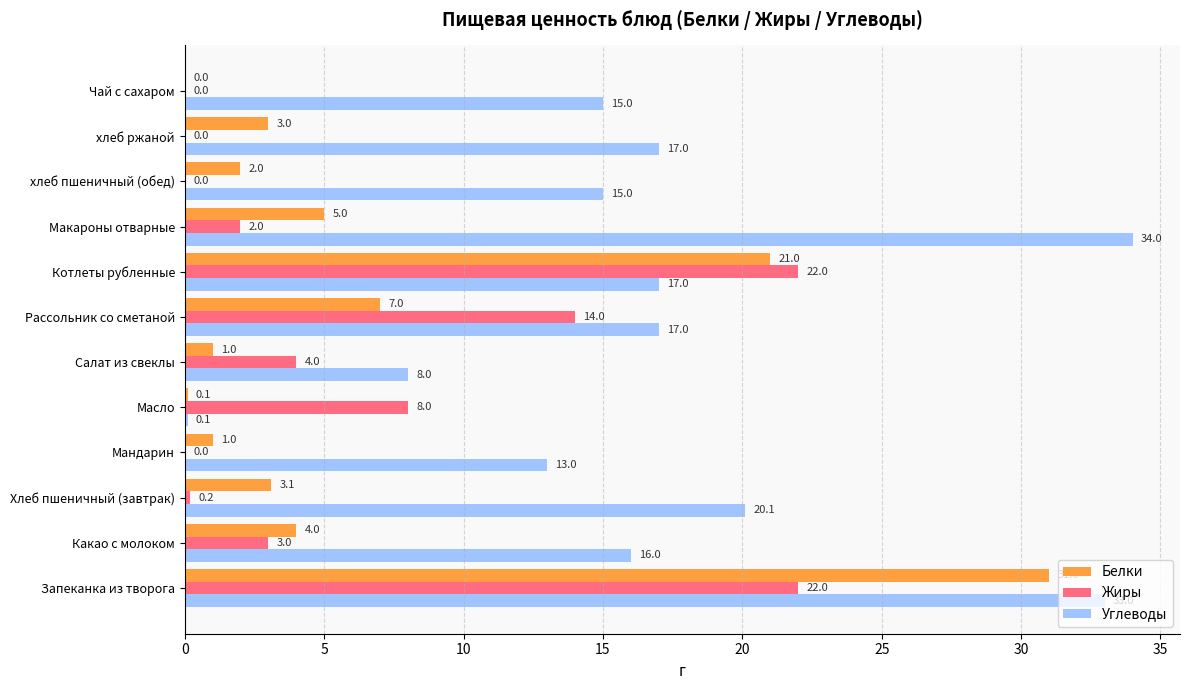

Which series has the largest total across all categories?

Углеводы